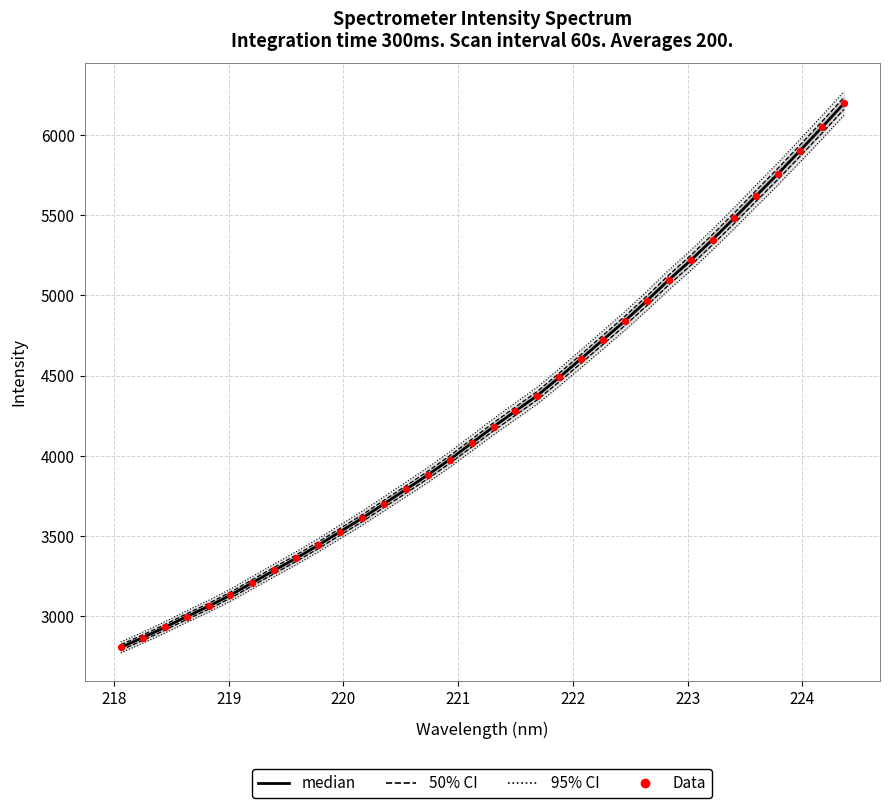

Which series has the largest Y range (max minus min)?

median